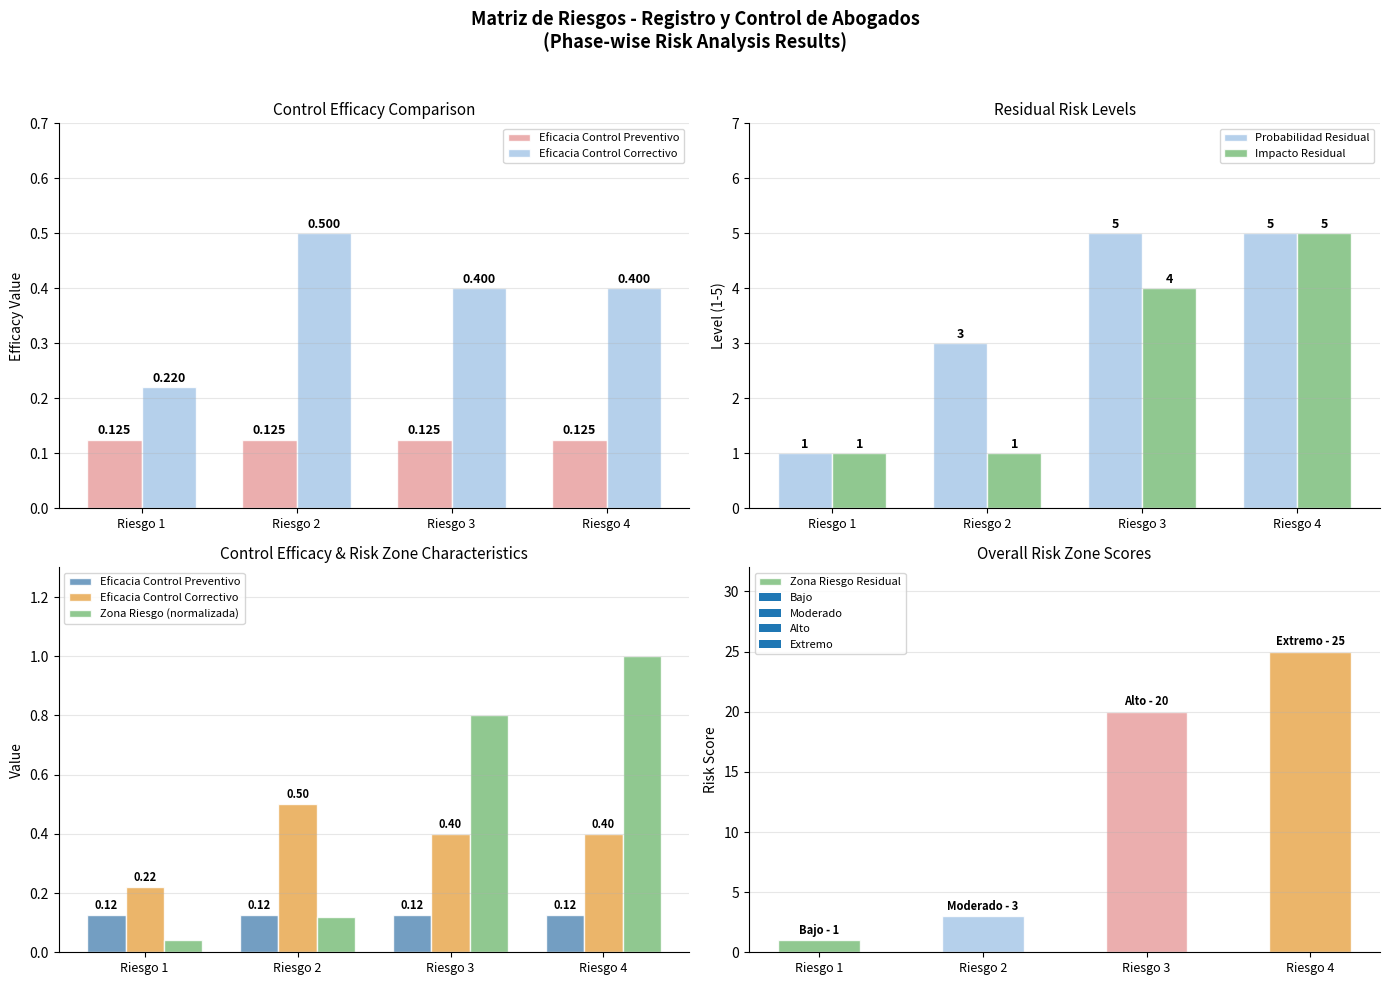

The value of Impacto Residual at Riesgo 2 is 1.0. True or false?

True